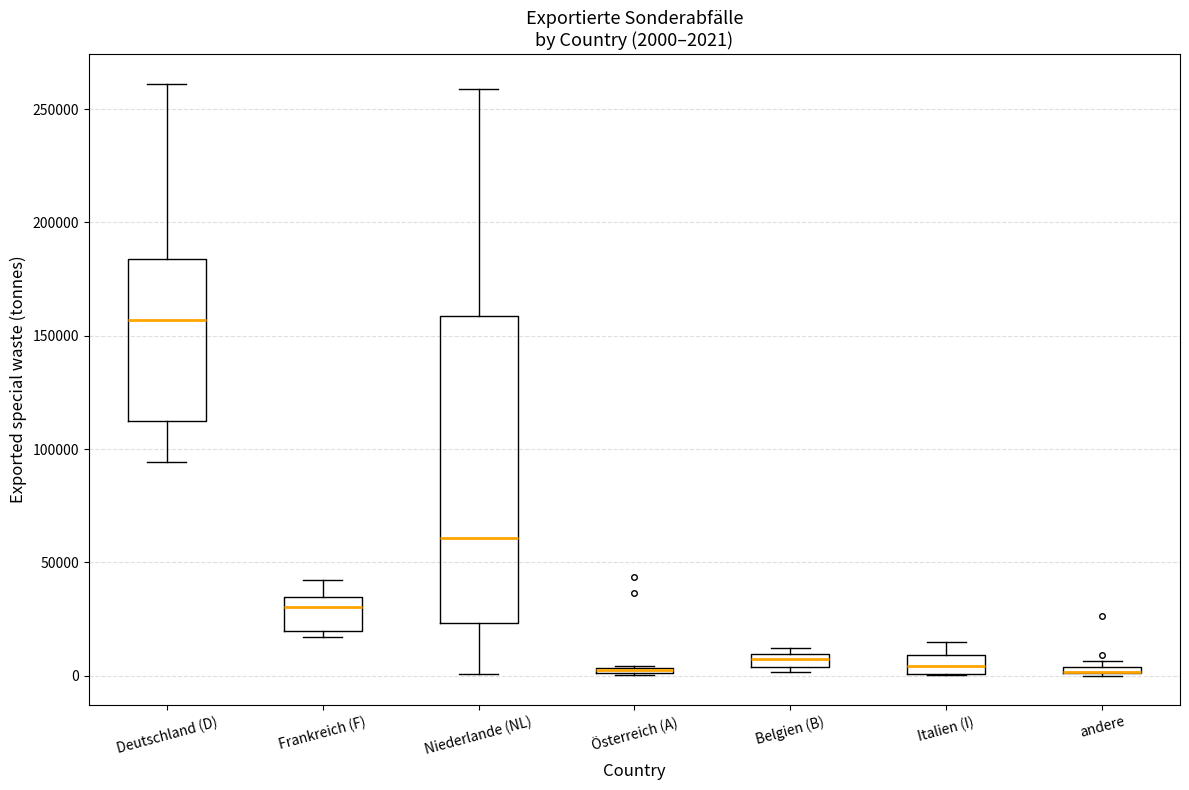

Comparing the boxes themselves (not the whiskers), which one is the tallest?

Niederlande (NL)